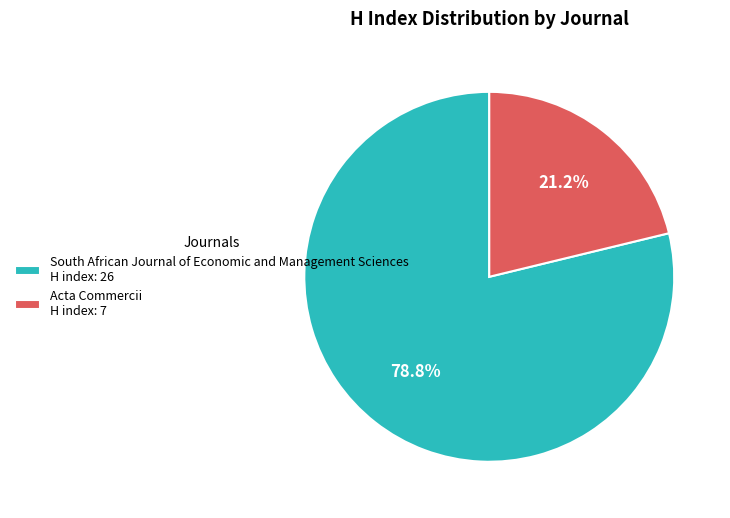

Is there any slice that represents more than half of the pie?

Yes